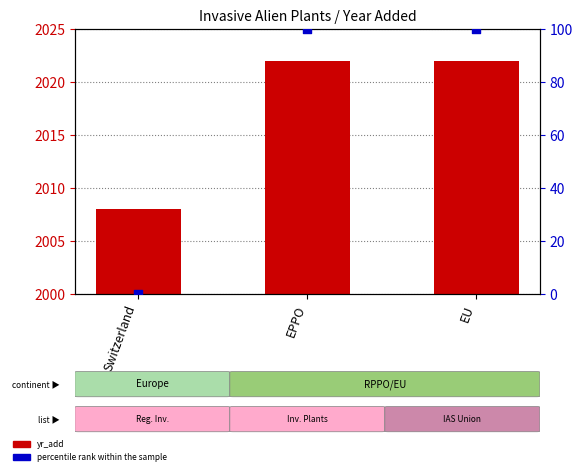

Which series has the widest spread of Y values?

percentile rank within the sample